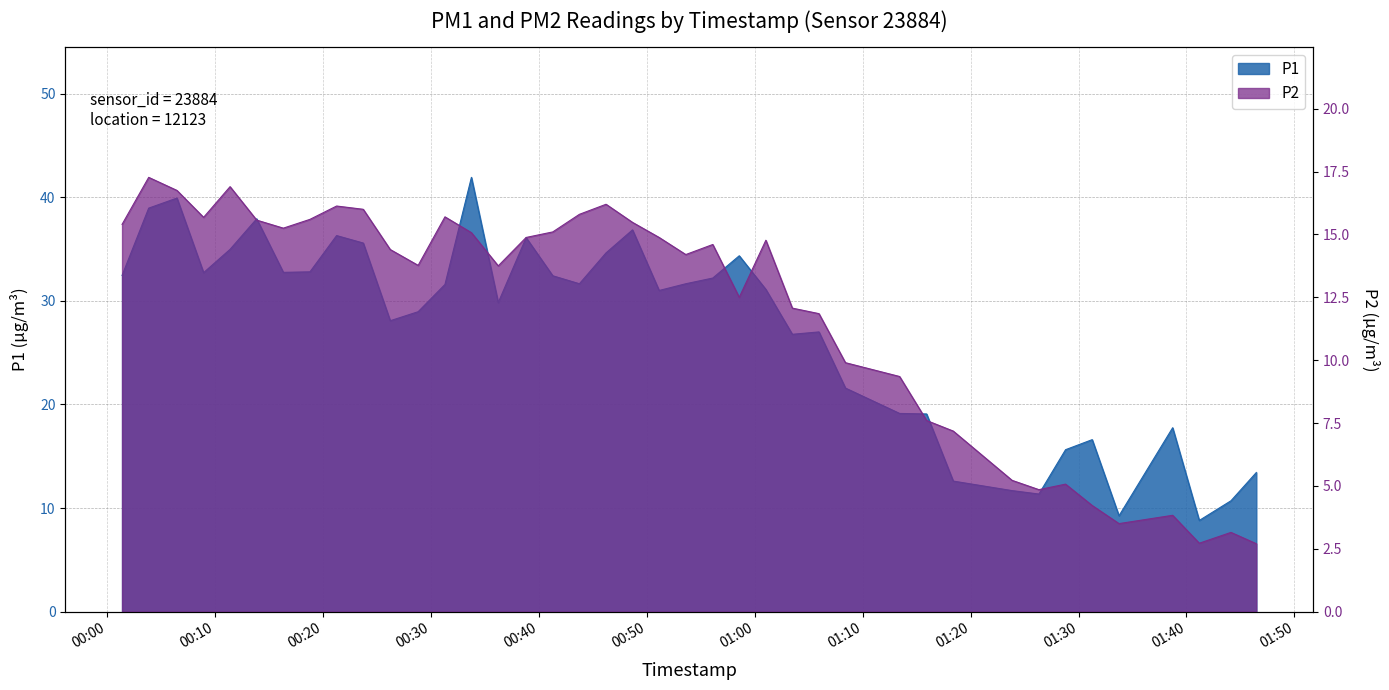

What is the spread (max minus min) of values at 2022-12-07T01:13:26?

9.8